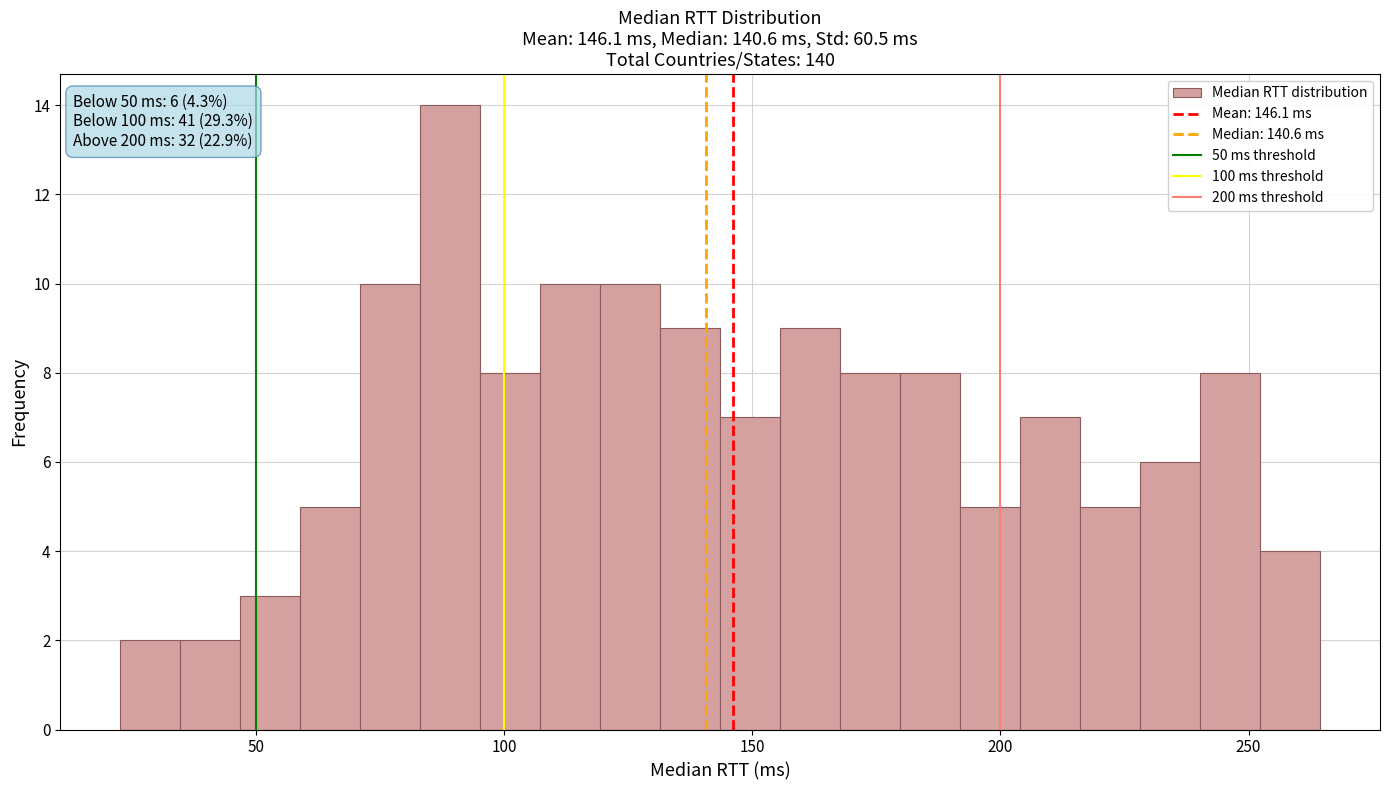

Read against the x-axis, roughly where is the centre of the tallest bar?

90